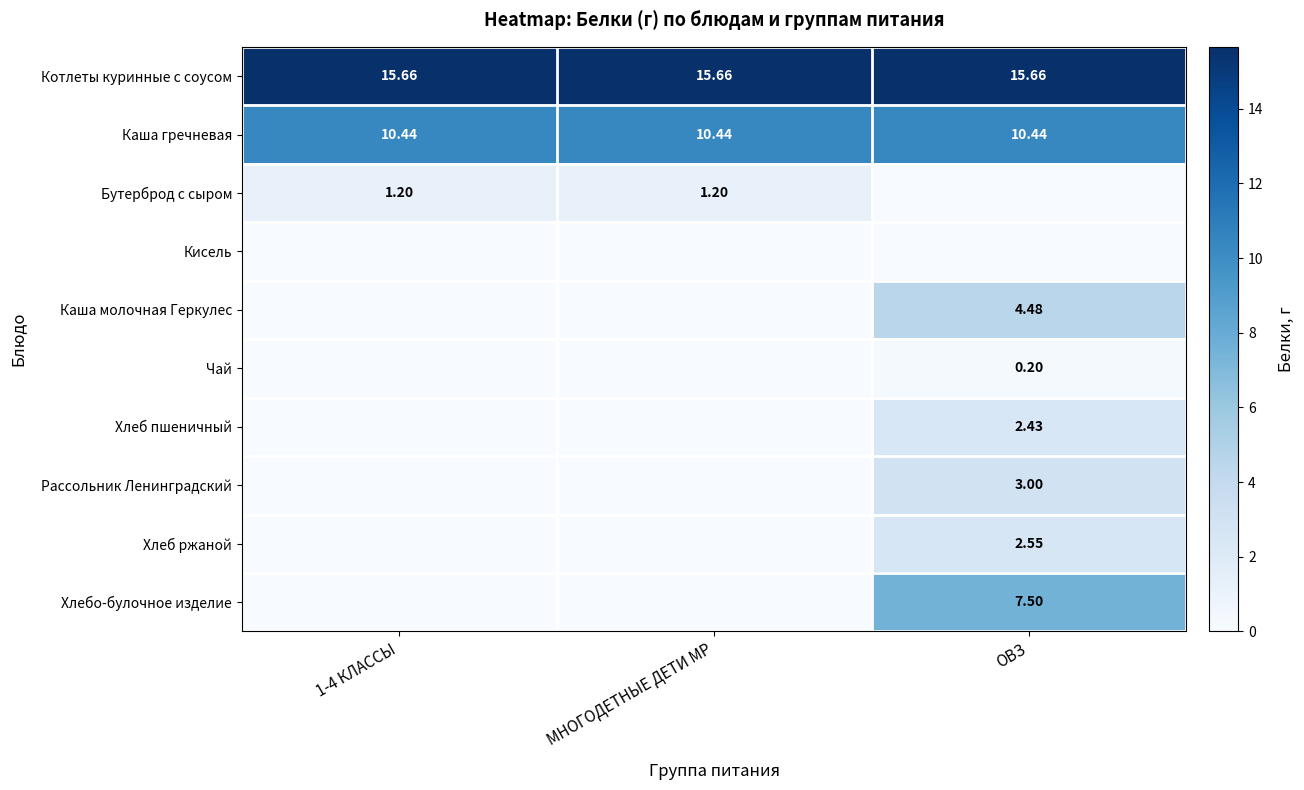

Is the value of Рассольник Ленинградский at ОВЗ greater than the value of Хлебо-булочное изделие at ОВЗ?

No